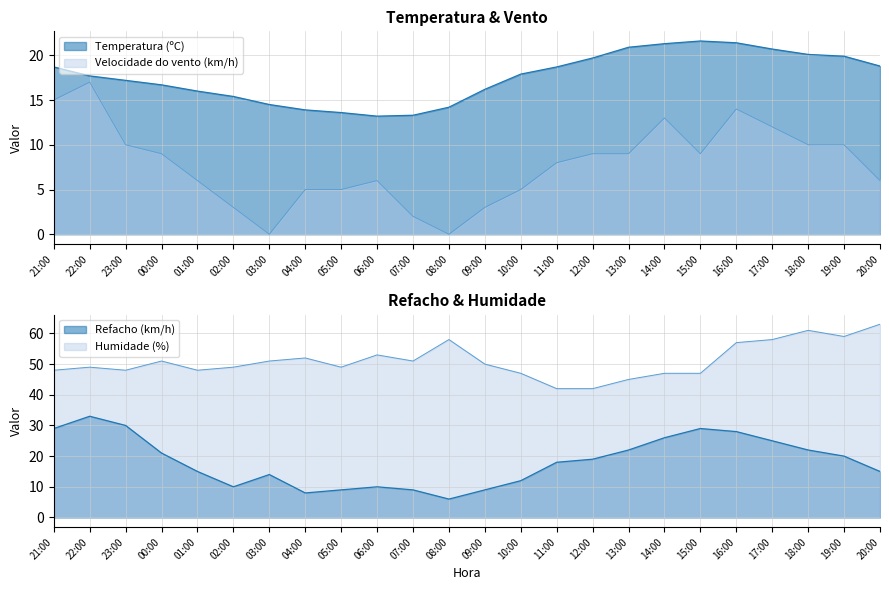

Which has a higher value, 04:00 or 13:00?

13:00